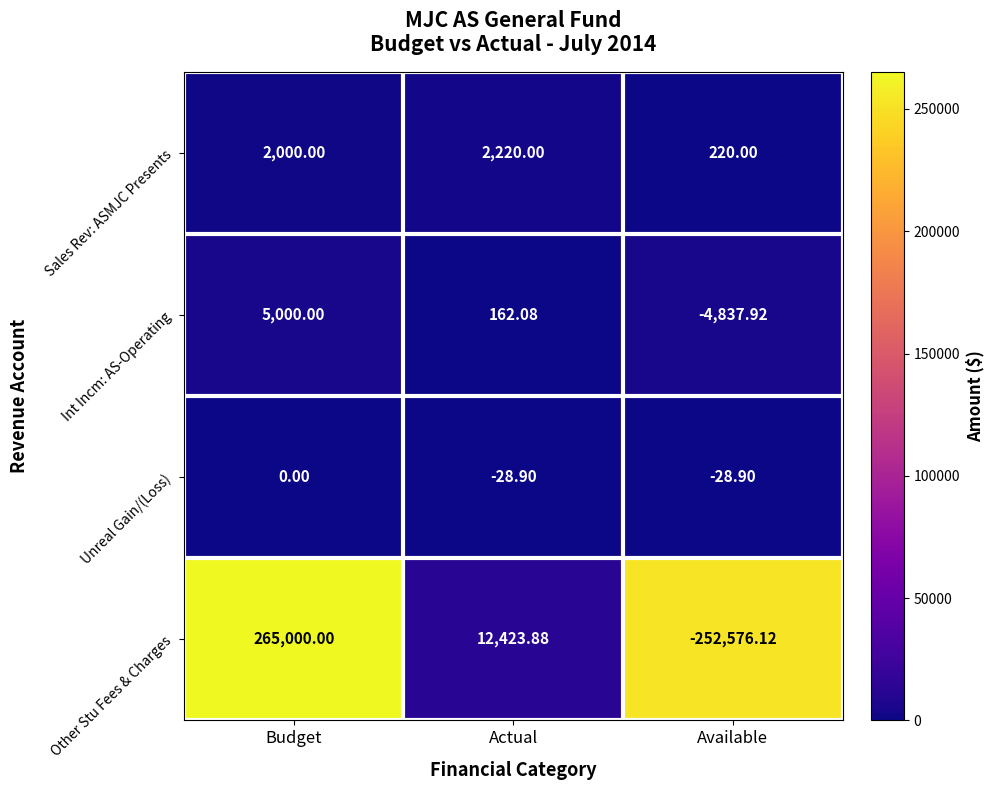

Rank the series at Budget from lowest to highest value.

Unreal Gain/(Loss), Sales Rev: ASMJC Presents, Int Incm: AS-Operating, Other Stu Fees & Charges